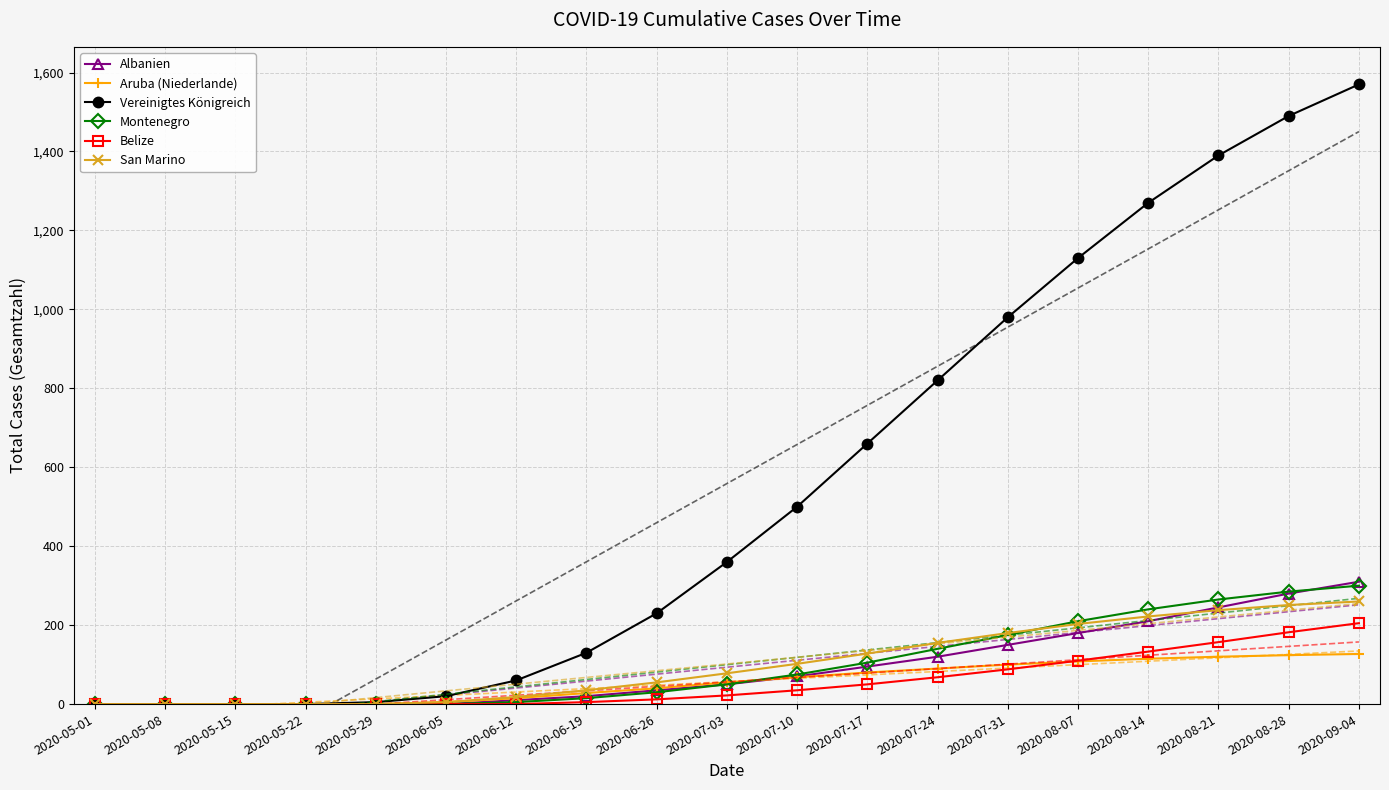

Which series has the largest total across all categories?

Vereinigtes Königreich